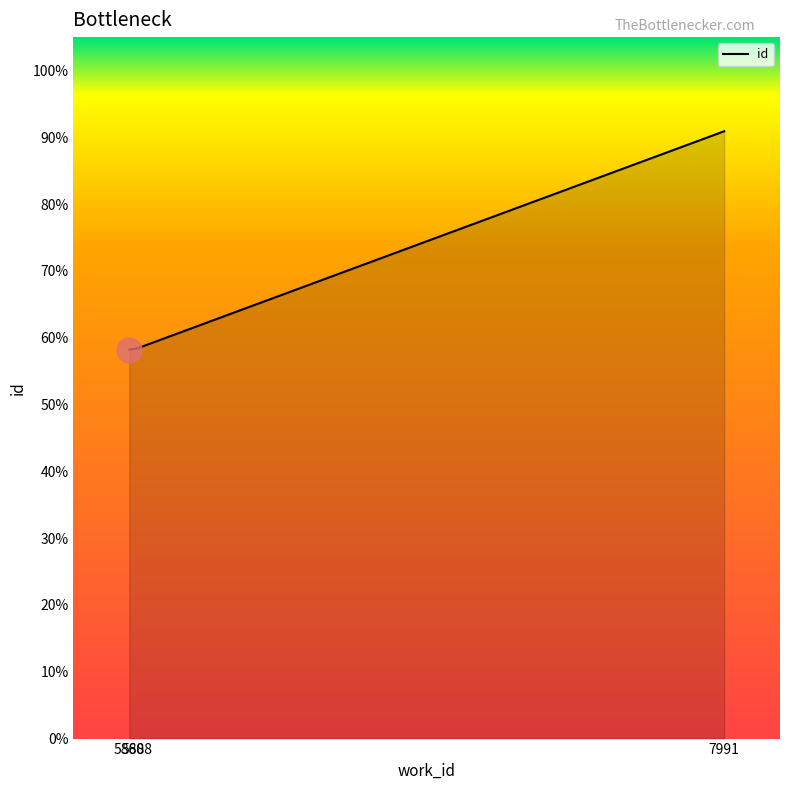

Does the chart have visible grid lines?

No